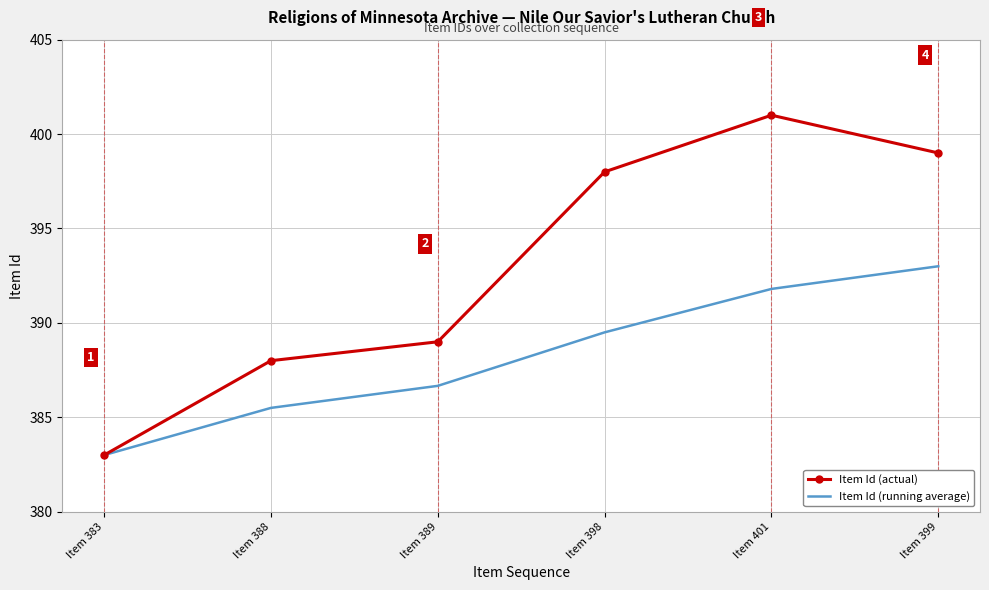

Which series changed the most between Item 383 and Item 399?

Item Id (actual)